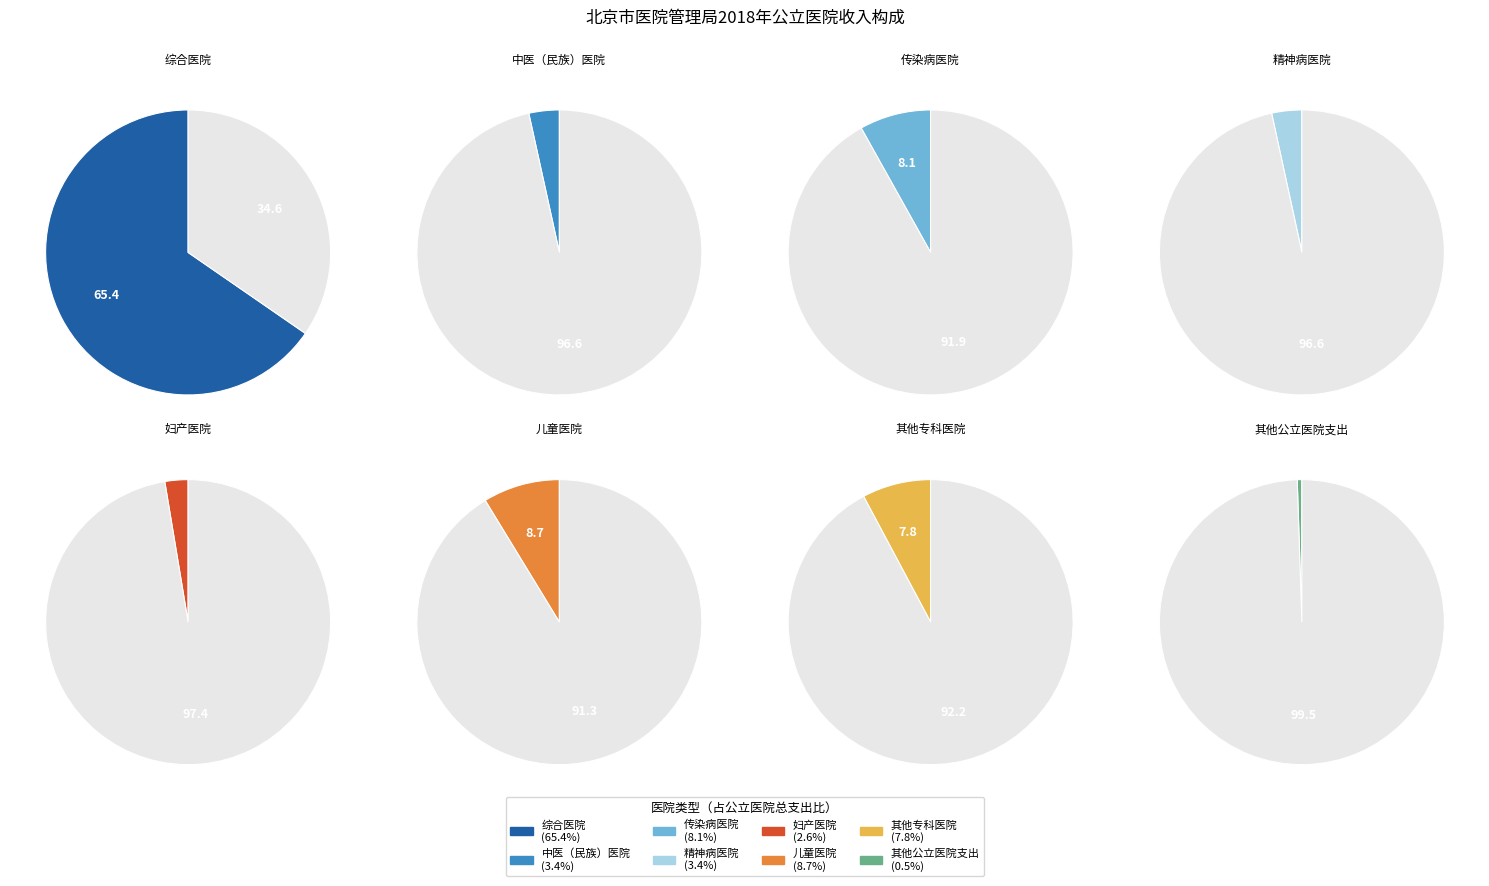

Which category has the biggest portion of the pie?

综合医院